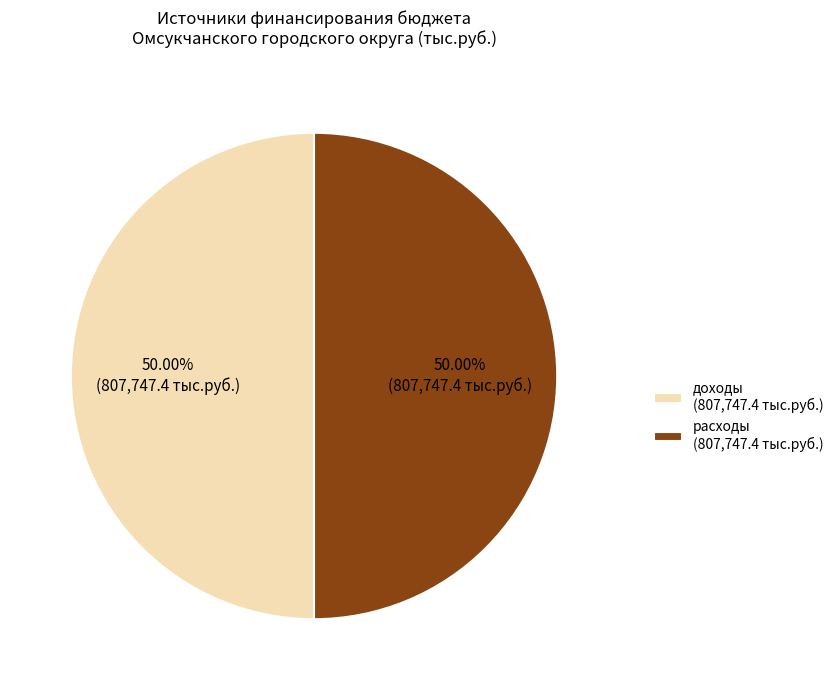

Do доходы (807,747.4 тыс.руб.) and расходы (807,747.4 тыс.руб.) together represent more than half of the pie?

Yes